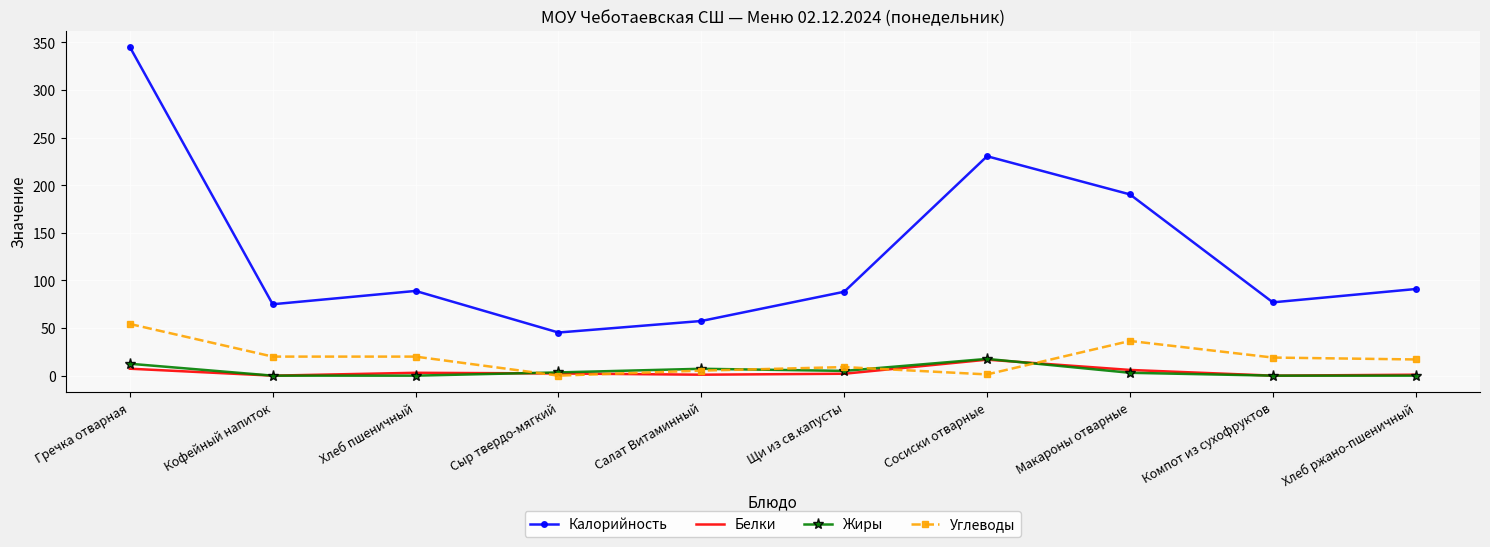

After their last crossing, which series has the higher values: Углеводы or Жиры?

Углеводы